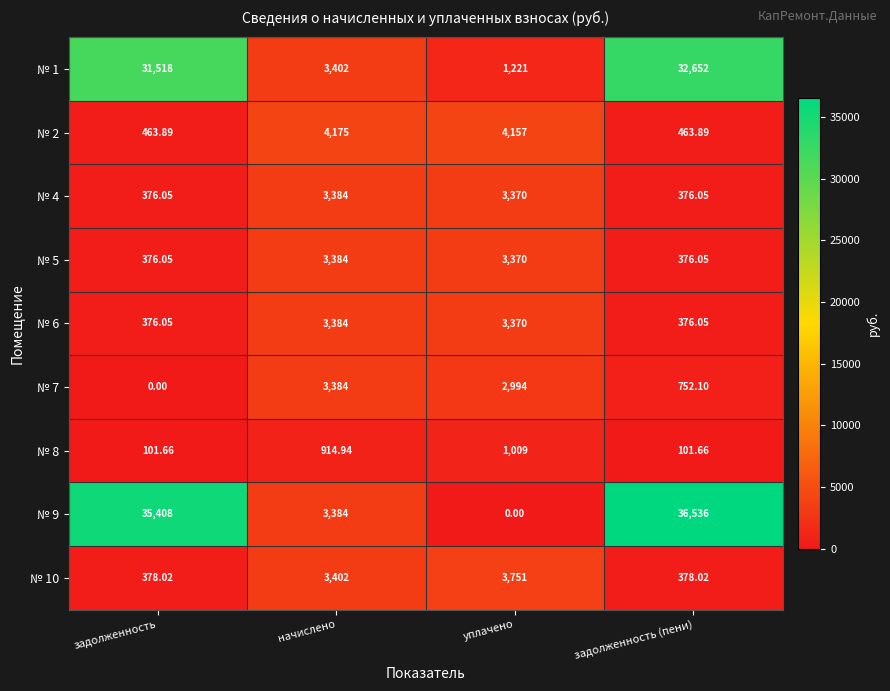

At which category is the sum across all series the highest?

задолженность (пени)